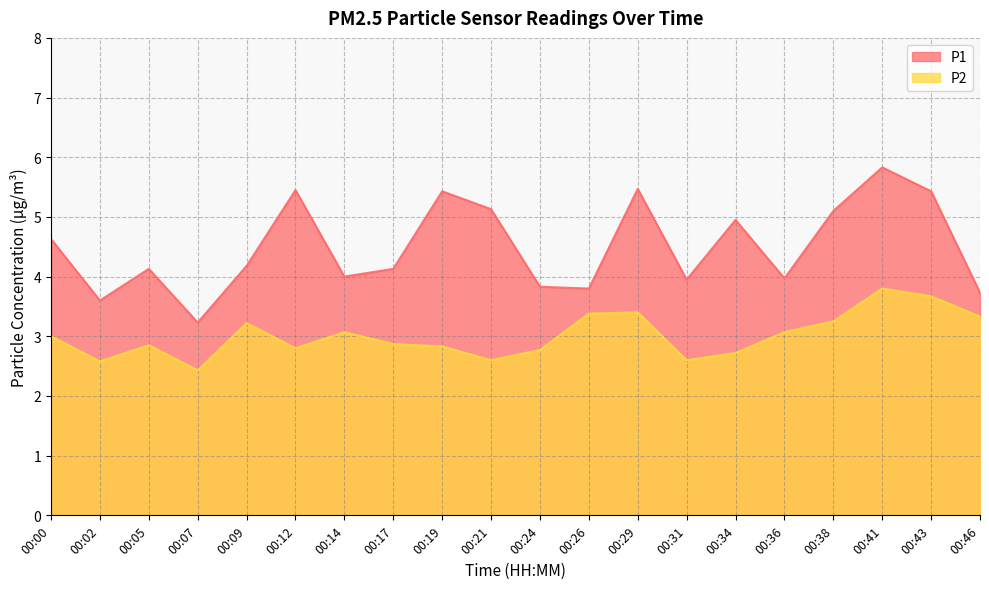

What is the total value across all series at 00:19?

8.3